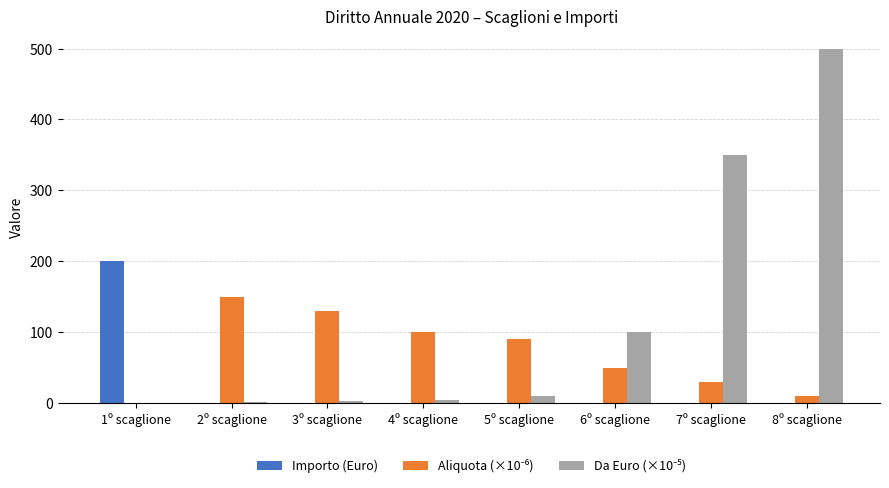

Count the number of data series in this chart.

3